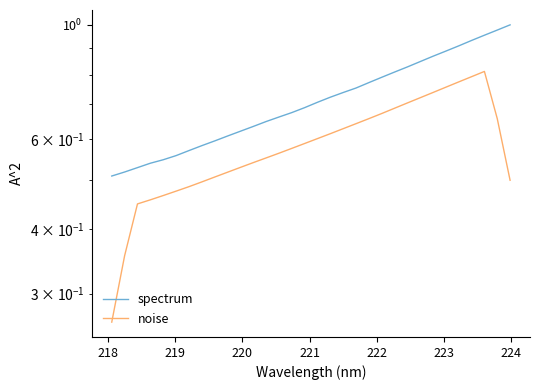

At how many categories does at least one series exceed 0?

32